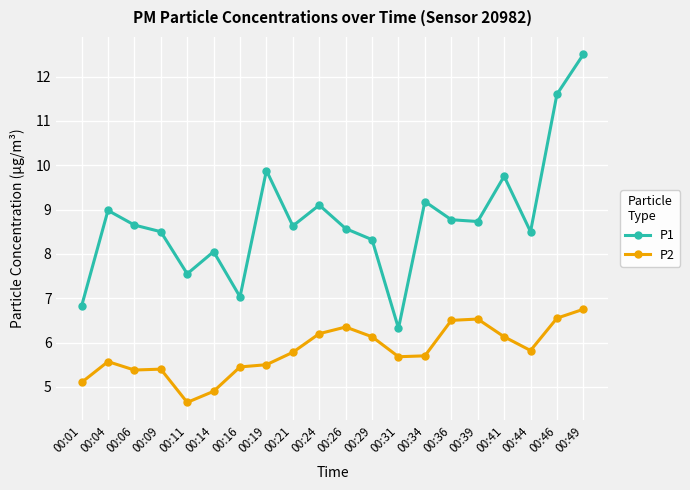

True or false: P2 has a value of 5.8 at 00:21.

True